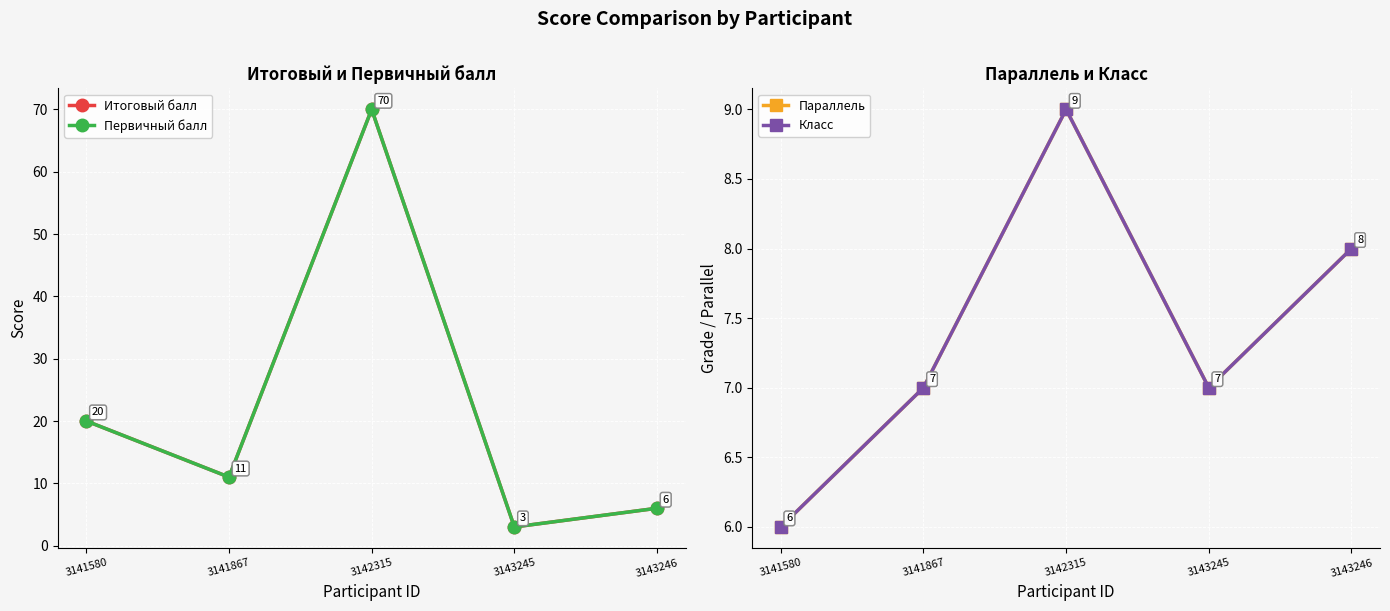

What is the value of the Итоговый балл point at the 5th from the left?

6